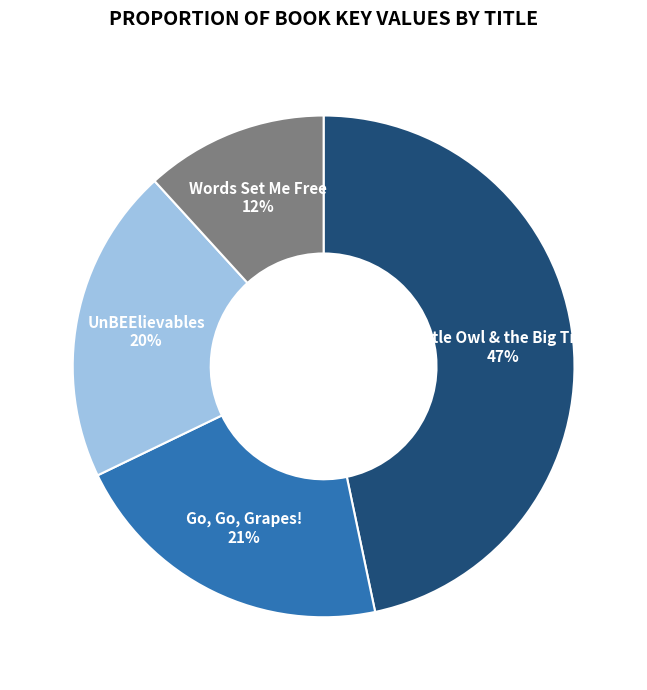

Does any single category account for the majority?

No